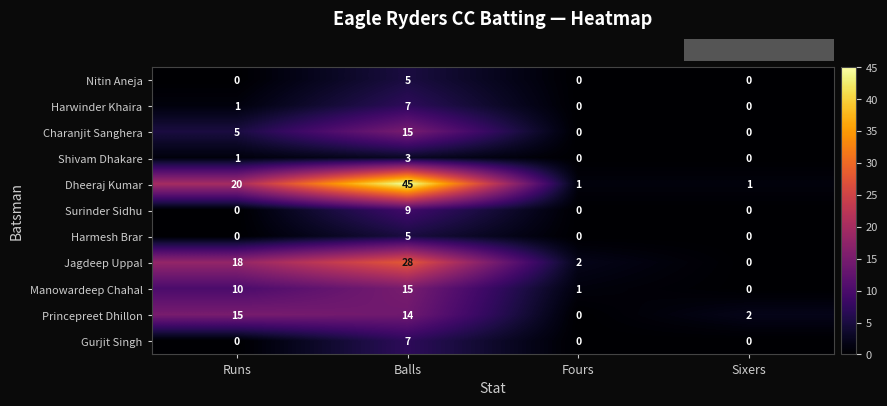

At which label does Charanjit Sanghera reach its peak?

Balls